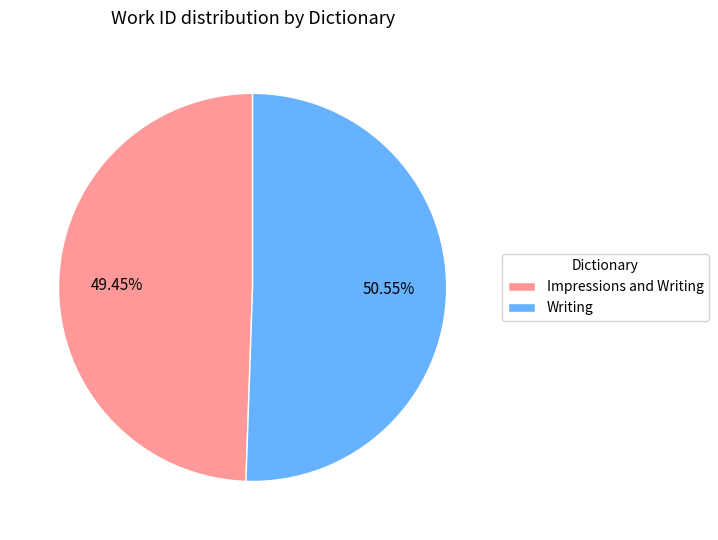

To the nearest percent, what portion does Impressions and Writing represent?

49%